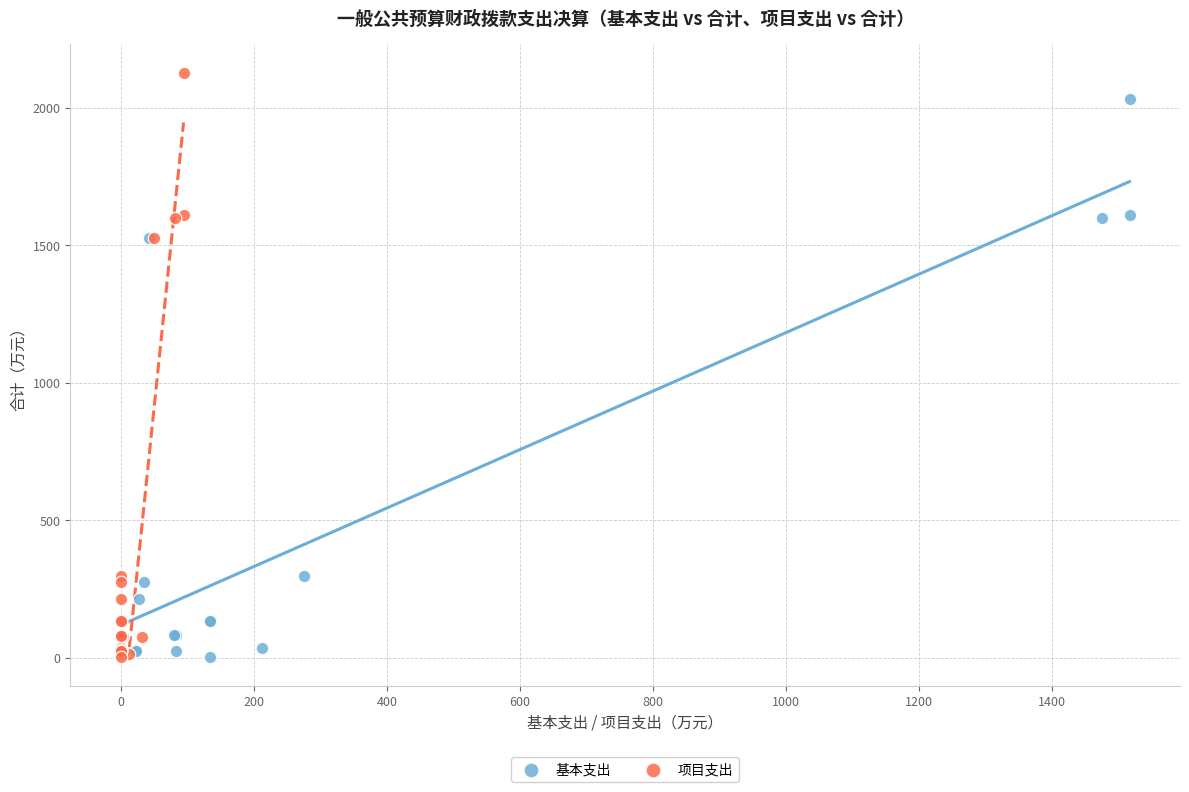

Which series has the largest Y range (max minus min)?

项目支出